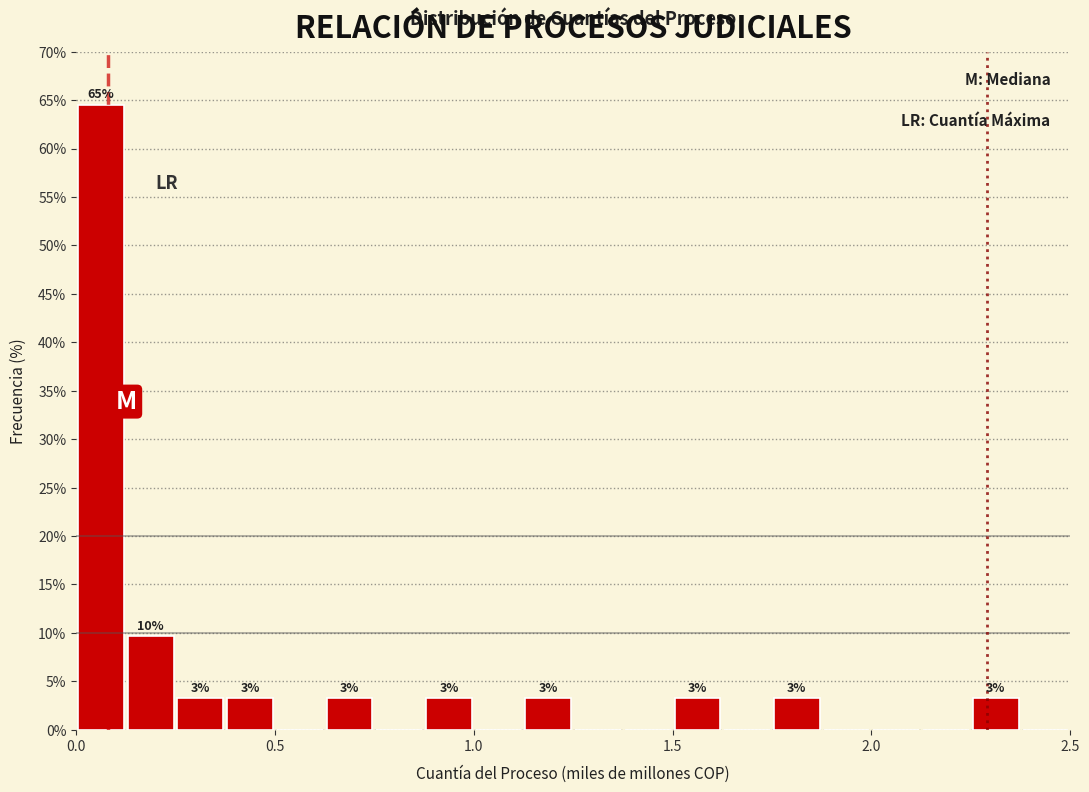

Read against the x-axis, roughly where is the centre of the tallest bar?

0.05